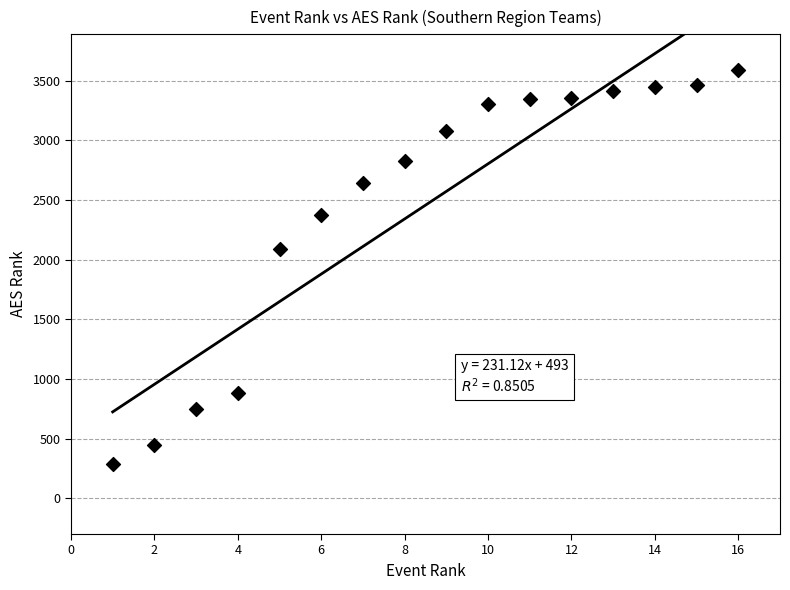

What Y value in the scatter plot is closest to 1939?

2091